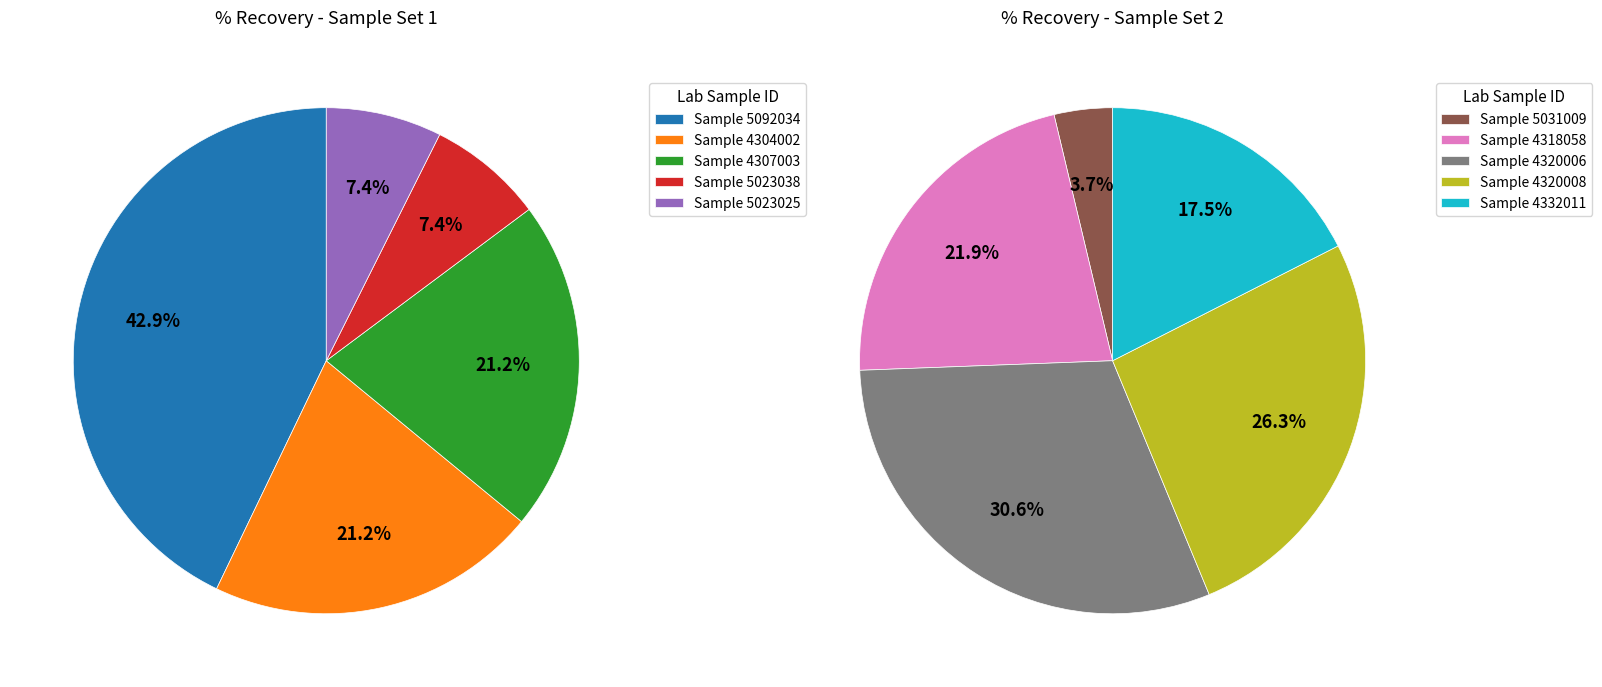

What is the ratio of the value at 4332011 to the value at 4304002?

1.6